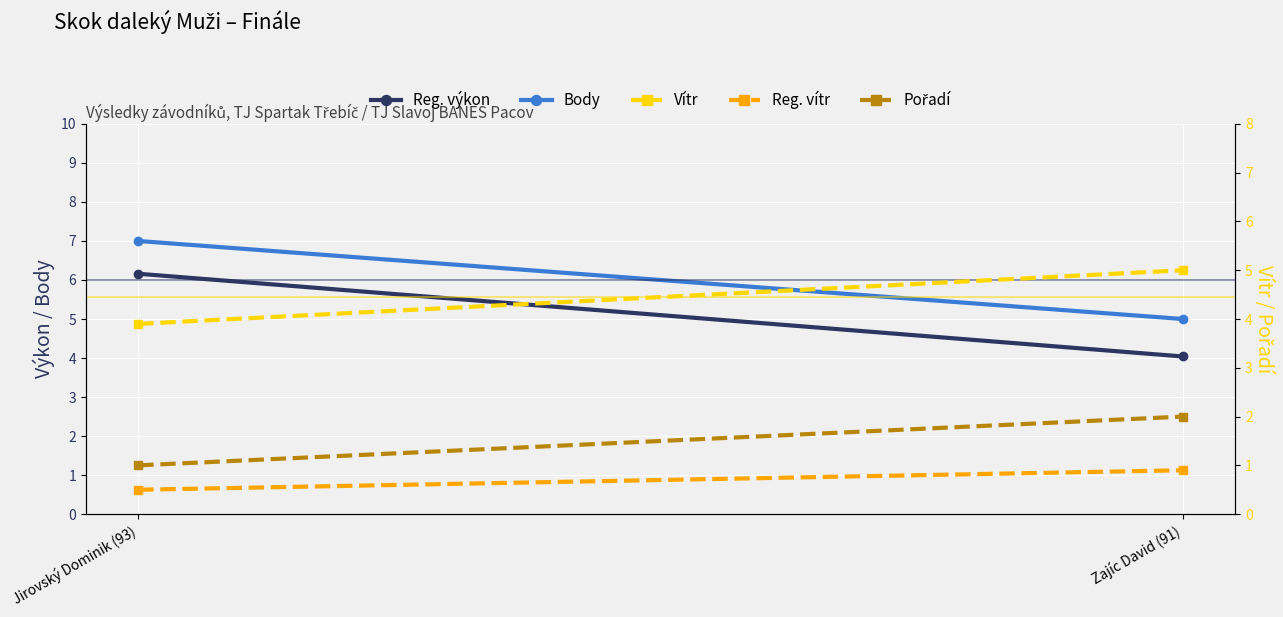

Is it true that Pořadí equals 3.4 at Zajíc David (91)?

False